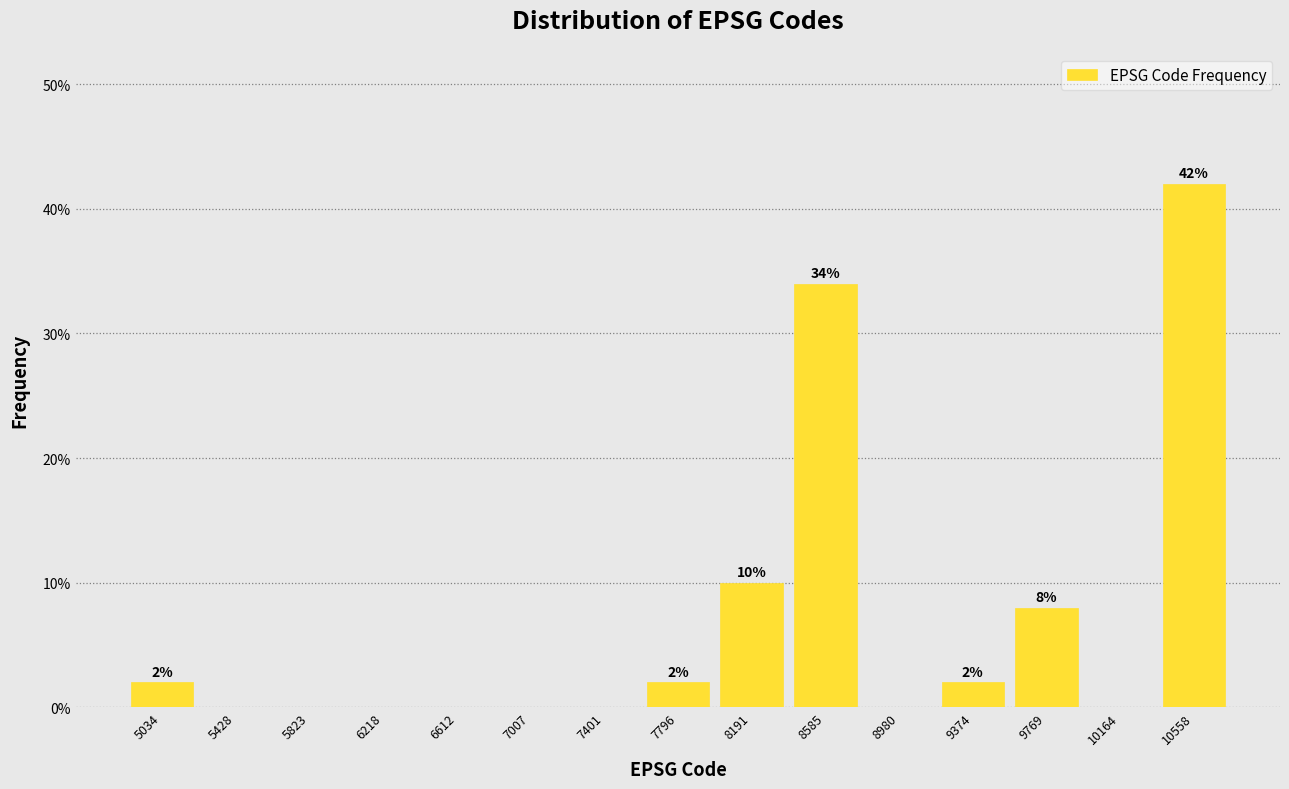

Over which range of the x-axis is the bar tallest?

10350 to 10750